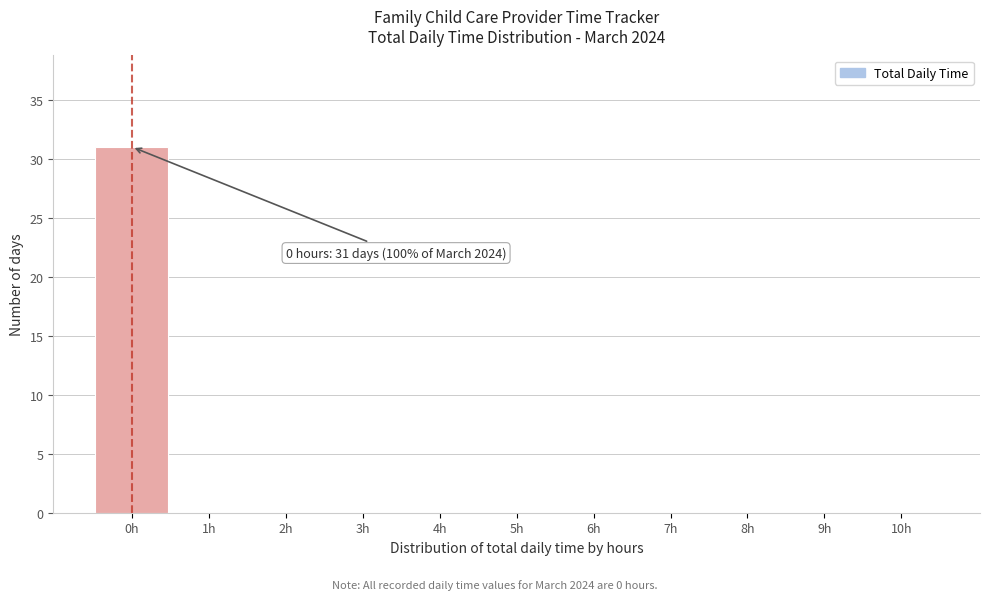

Which range on the x-axis has the tallest bar?

-0.5 to 0.5